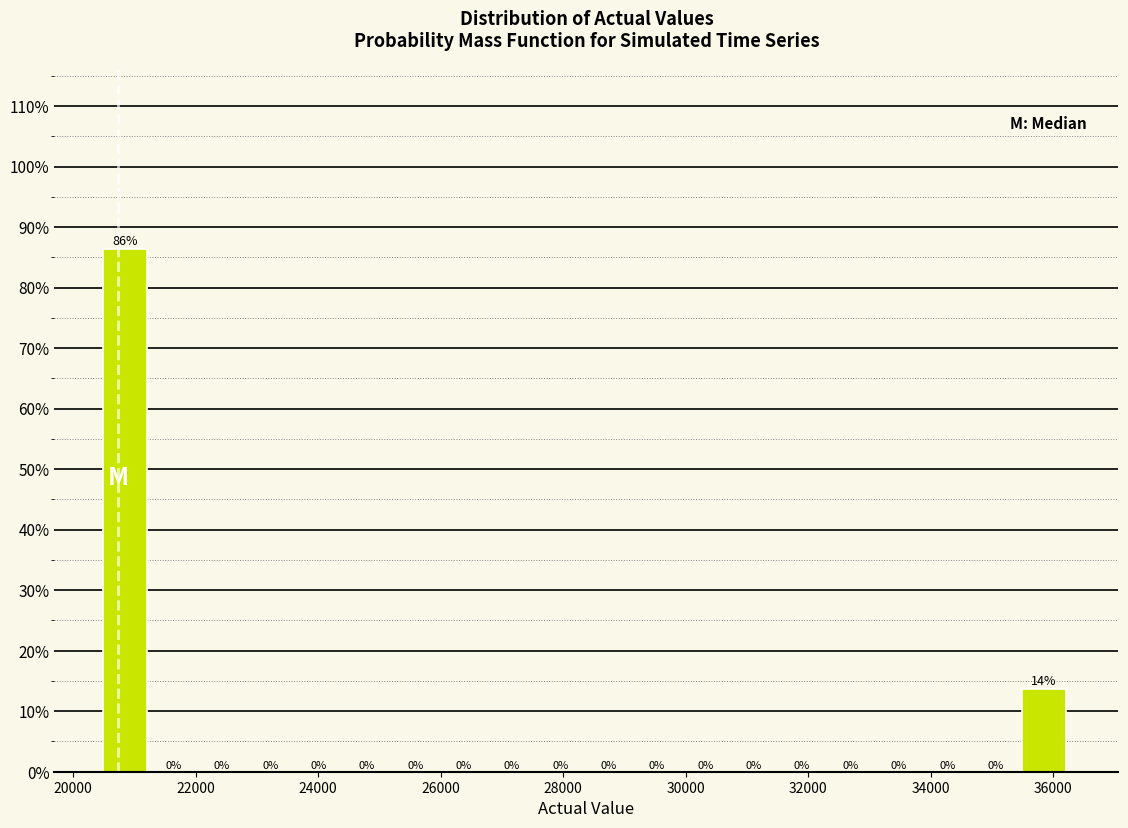

Around what value on the x-axis is the tallest bar? Give the approximate position of its centre, as read against the axis.

20800